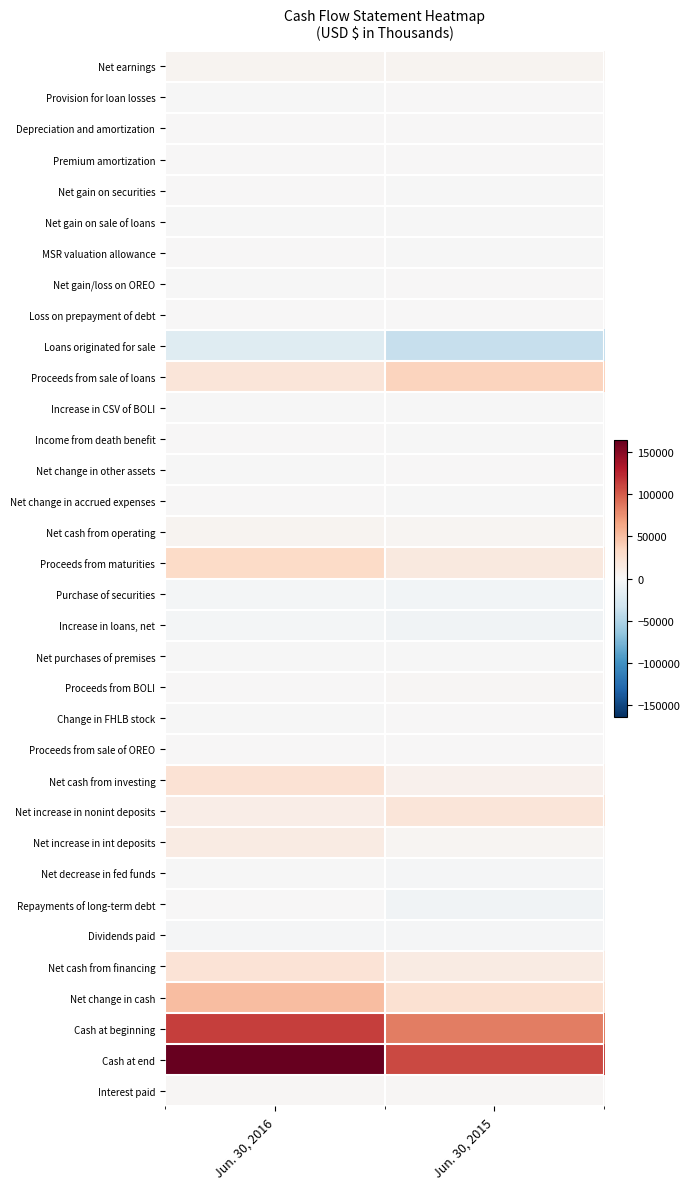

What is the greatest value displayed?

164420